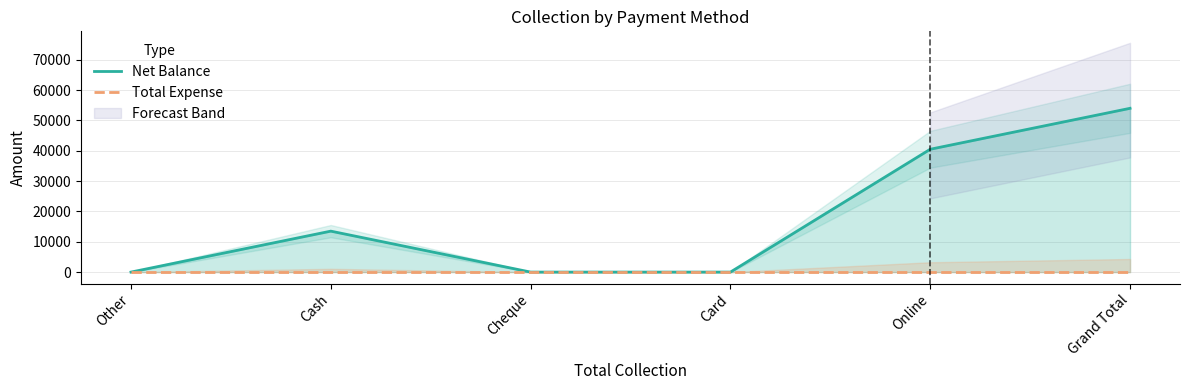

What is the sum of all Net Balance values?

108000